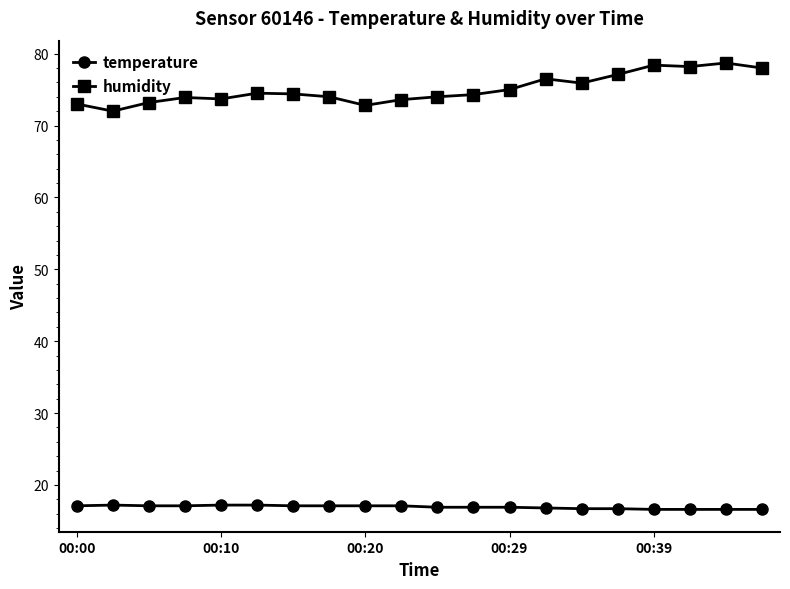

What is the difference between the second highest and minimum values in the humidity series?

6.4